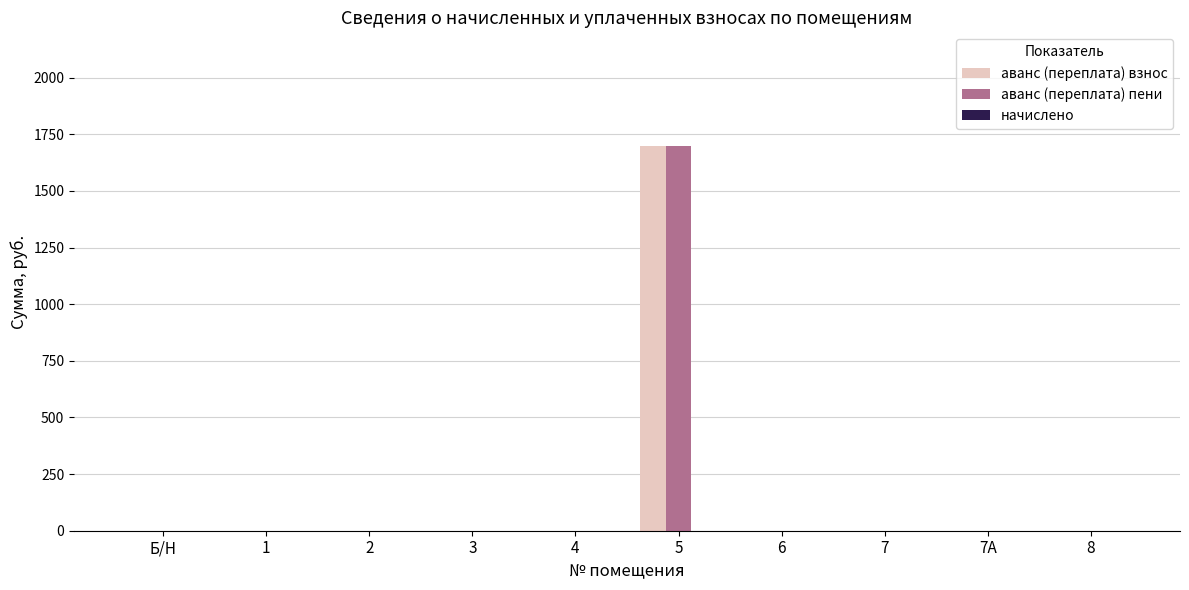

How many data points in аванс (переплата) взнос are above 0?

1